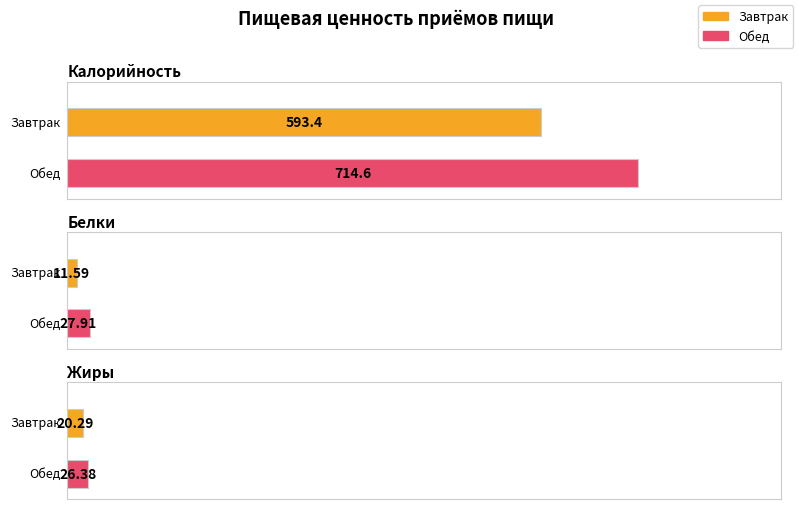

How many categories are shown in the chart?

2